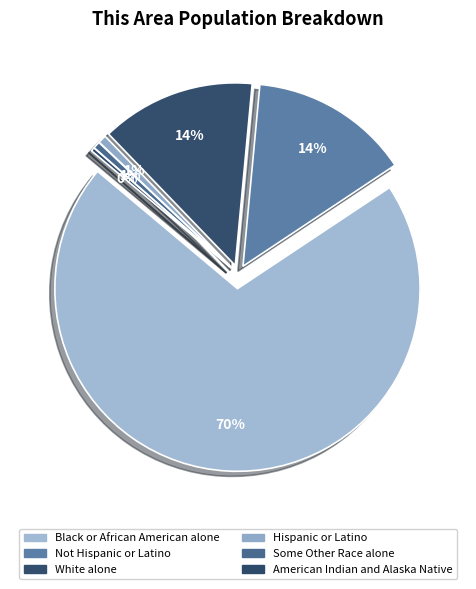

To the nearest percent, what portion does Hispanic or Latino represent?

1%